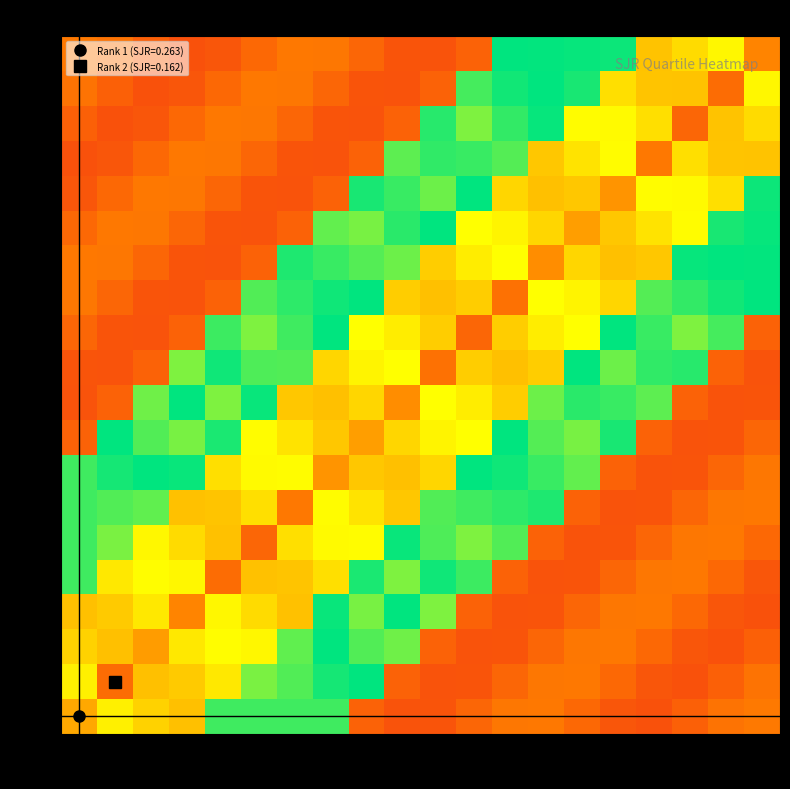

Reading left to right, what are all the values shown in this chart?

0k: 0k=0.3	5k=0.4	10k=0.3	15k=0.3	20k=0.6	25k=0.6	30k=0.6	35k=0.6	40k=0.1	45k=0.1	50k=0.1	55k=0.2	60k=0.2	65k=0.2	70k=0.2	75k=0.1	80k=0.1	85k=0.1	90k=0.2	95k=0.2
5k: 0k=0.4	5k=0.2	10k=0.3	15k=0.3	20k=0.4	25k=0.5	30k=0.5	35k=0.6	40k=0.6	45k=0.1	50k=0.1	55k=0.1	60k=0.2	65k=0.2	70k=0.2	75k=0.2	80k=0.1	85k=0.1	90k=0.1	95k=0.2
10k: 0k=0.3	5k=0.3	10k=0.2	15k=0.4	20k=0.4	25k=0.4	30k=0.5	35k=0.6	40k=0.5	45k=0.5	50k=0.1	55k=0.1	60k=0.1	65k=0.2	70k=0.2	75k=0.2	80k=0.2	85k=0.1	90k=0.1	95k=0.1
15k: 0k=0.3	5k=0.3	10k=0.4	15k=0.2	20k=0.4	25k=0.3	30k=0.3	35k=0.6	40k=0.5	45k=0.6	50k=0.5	55k=0.1	60k=0.1	65k=0.1	70k=0.2	75k=0.2	80k=0.2	85k=0.2	90k=0.1	95k=0.1
20k: 0k=0.6	5k=0.4	10k=0.4	15k=0.4	20k=0.2	25k=0.3	30k=0.3	35k=0.4	40k=0.6	45k=0.5	50k=0.6	55k=0.6	60k=0.1	65k=0.1	70k=0.1	75k=0.2	80k=0.2	85k=0.2	90k=0.2	95k=0.1
25k: 0k=0.6	5k=0.5	10k=0.4	15k=0.3	20k=0.3	25k=0.2	30k=0.4	35k=0.4	40k=0.4	45k=0.6	50k=0.5	55k=0.5	60k=0.5	65k=0.1	70k=0.1	75k=0.1	80k=0.2	85k=0.2	90k=0.2	95k=0.2
30k: 0k=0.6	5k=0.5	10k=0.5	15k=0.3	20k=0.3	25k=0.4	30k=0.2	35k=0.4	40k=0.4	45k=0.3	50k=0.5	55k=0.5	60k=0.6	65k=0.6	70k=0.1	75k=0.1	80k=0.1	85k=0.2	90k=0.2	95k=0.2
35k: 0k=0.6	5k=0.6	10k=0.6	15k=0.6	20k=0.4	25k=0.4	30k=0.4	35k=0.2	40k=0.3	45k=0.3	50k=0.3	55k=0.6	60k=0.6	65k=0.6	70k=0.5	75k=0.1	80k=0.1	85k=0.1	90k=0.2	95k=0.2
40k: 0k=0.1	5k=0.6	10k=0.5	15k=0.5	20k=0.6	25k=0.4	30k=0.4	35k=0.3	40k=0.2	45k=0.3	50k=0.4	55k=0.4	60k=0.6	65k=0.5	70k=0.5	75k=0.6	80k=0.1	85k=0.1	90k=0.1	95k=0.2
45k: 0k=0.1	5k=0.1	10k=0.5	15k=0.6	20k=0.5	25k=0.6	30k=0.3	35k=0.3	40k=0.3	45k=0.2	50k=0.4	55k=0.4	60k=0.3	65k=0.5	70k=0.6	75k=0.6	80k=0.5	85k=0.1	90k=0.1	95k=0.1
50k: 0k=0.1	5k=0.1	10k=0.1	15k=0.5	20k=0.6	25k=0.5	30k=0.5	35k=0.3	40k=0.4	45k=0.4	50k=0.2	55k=0.3	60k=0.3	65k=0.3	70k=0.6	75k=0.5	80k=0.6	85k=0.6	90k=0.1	95k=0.1
55k: 0k=0.2	5k=0.1	10k=0.1	15k=0.1	20k=0.6	25k=0.5	30k=0.5	35k=0.6	40k=0.4	45k=0.4	50k=0.3	55k=0.2	60k=0.3	65k=0.4	70k=0.4	75k=0.6	80k=0.6	85k=0.5	90k=0.5	95k=0.1
60k: 0k=0.2	5k=0.2	10k=0.1	15k=0.1	20k=0.1	25k=0.5	30k=0.6	35k=0.6	40k=0.6	45k=0.3	50k=0.3	55k=0.3	60k=0.2	65k=0.4	70k=0.4	75k=0.3	80k=0.5	85k=0.6	90k=0.6	95k=0.6
65k: 0k=0.2	5k=0.2	10k=0.2	15k=0.1	20k=0.1	25k=0.1	30k=0.6	35k=0.6	40k=0.5	45k=0.5	50k=0.3	55k=0.4	60k=0.4	65k=0.2	70k=0.3	75k=0.3	80k=0.3	85k=0.6	90k=0.6	95k=0.6
70k: 0k=0.2	5k=0.2	10k=0.2	15k=0.2	20k=0.1	25k=0.1	30k=0.1	35k=0.5	40k=0.5	45k=0.6	50k=0.6	55k=0.4	60k=0.4	65k=0.3	70k=0.2	75k=0.3	80k=0.4	85k=0.4	90k=0.6	95k=0.6
75k: 0k=0.1	5k=0.2	10k=0.2	15k=0.2	20k=0.2	25k=0.1	30k=0.1	35k=0.1	40k=0.6	45k=0.6	50k=0.5	55k=0.6	60k=0.3	65k=0.3	70k=0.3	75k=0.2	80k=0.4	85k=0.4	90k=0.3	95k=0.6
80k: 0k=0.1	5k=0.1	10k=0.2	15k=0.2	20k=0.2	25k=0.2	30k=0.1	35k=0.1	40k=0.1	45k=0.5	50k=0.6	55k=0.6	60k=0.5	65k=0.3	70k=0.4	75k=0.4	80k=0.2	85k=0.3	90k=0.3	95k=0.3
85k: 0k=0.1	5k=0.1	10k=0.1	15k=0.2	20k=0.2	25k=0.2	30k=0.2	35k=0.1	40k=0.1	45k=0.1	50k=0.6	55k=0.5	60k=0.6	65k=0.6	70k=0.4	75k=0.4	80k=0.3	85k=0.2	90k=0.3	95k=0.3
90k: 0k=0.2	5k=0.1	10k=0.1	15k=0.1	20k=0.2	25k=0.2	30k=0.2	35k=0.2	40k=0.1	45k=0.1	50k=0.1	55k=0.5	60k=0.6	65k=0.6	70k=0.6	75k=0.3	80k=0.3	85k=0.3	90k=0.2	95k=0.4
95k: 0k=0.2	5k=0.2	10k=0.1	15k=0.1	20k=0.1	25k=0.2	30k=0.2	35k=0.2	40k=0.2	45k=0.1	50k=0.1	55k=0.1	60k=0.6	65k=0.6	70k=0.6	75k=0.6	80k=0.3	85k=0.3	90k=0.4	95k=0.2